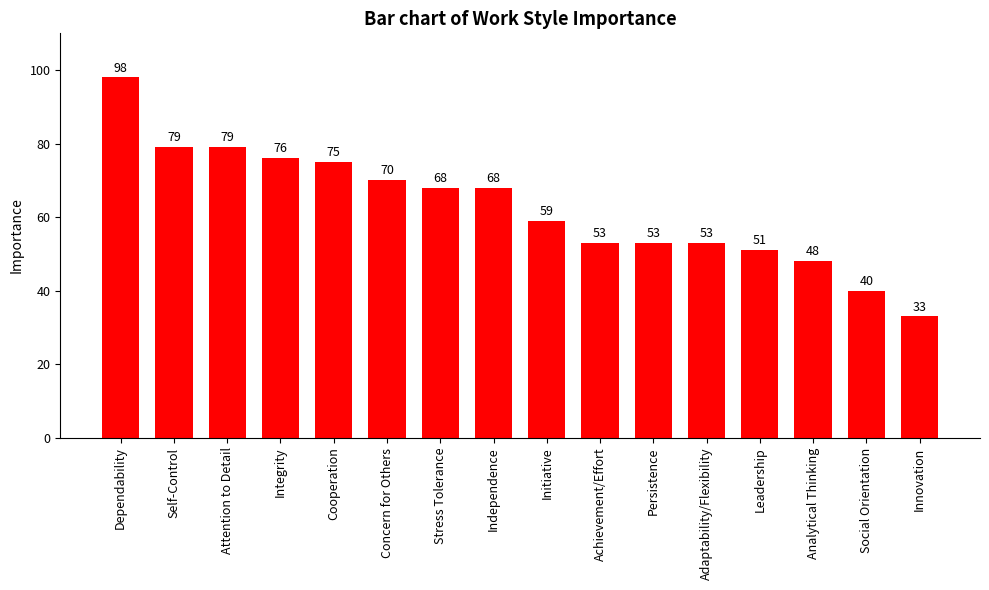

How many values are below 68?

8